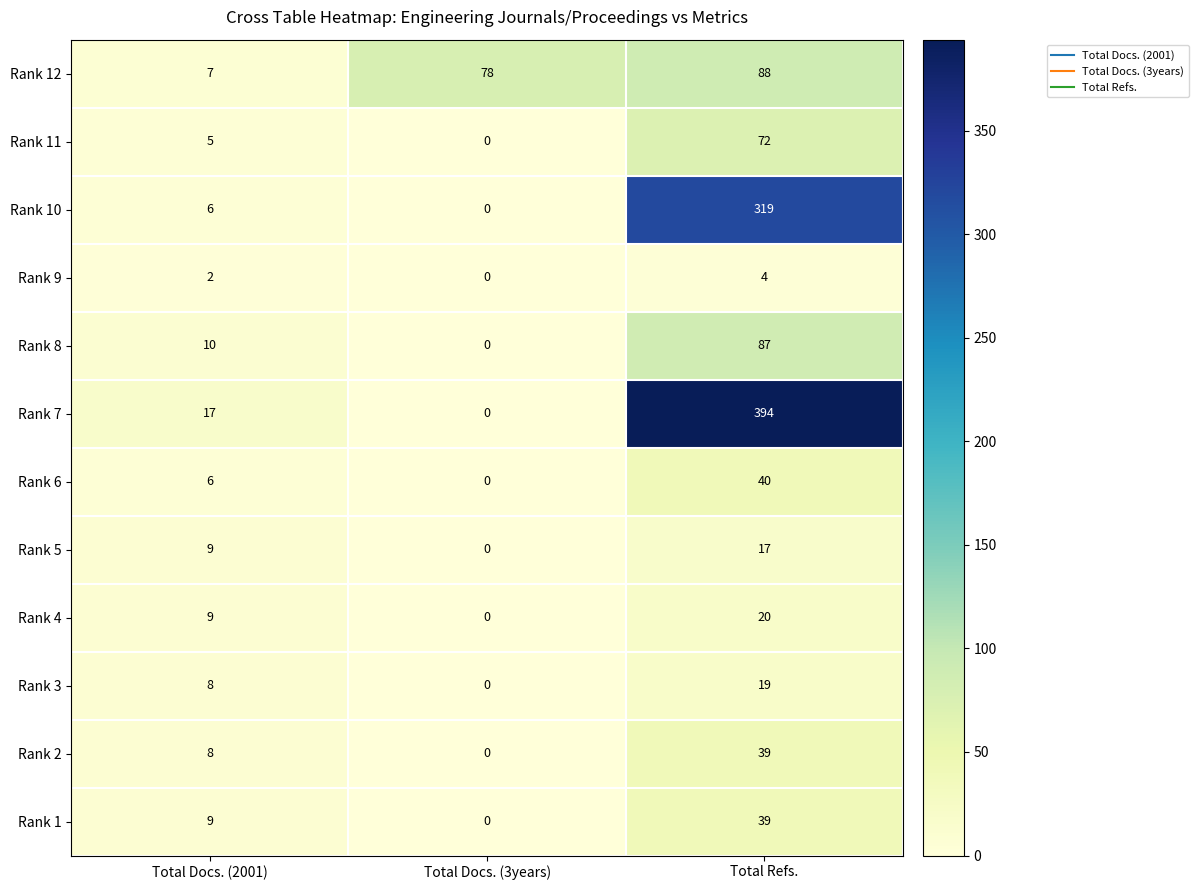

How many categories are shown in the chart?

3